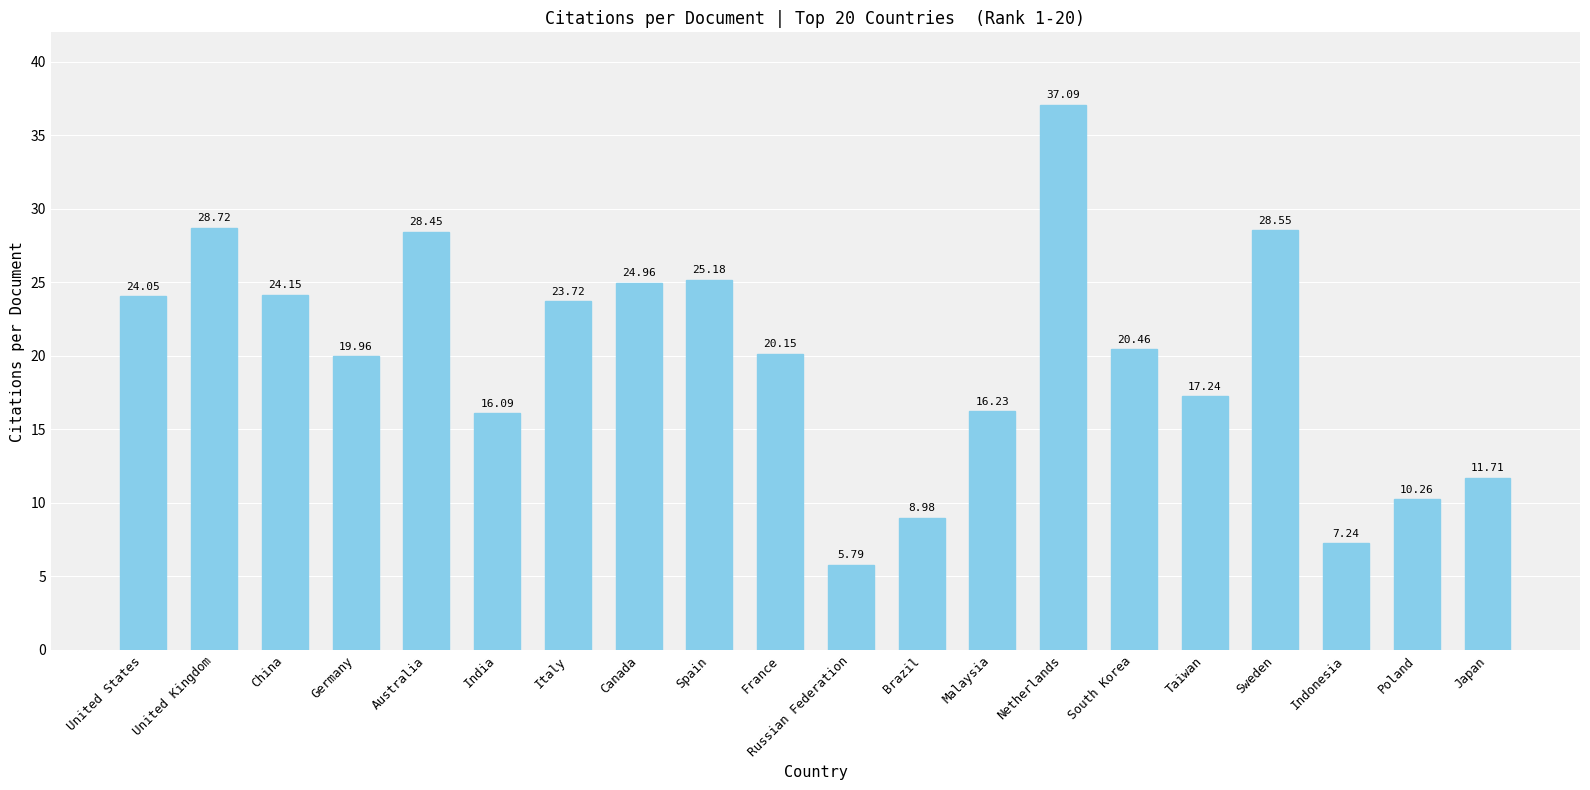

Which label corresponds to the largest value in the chart?

Netherlands